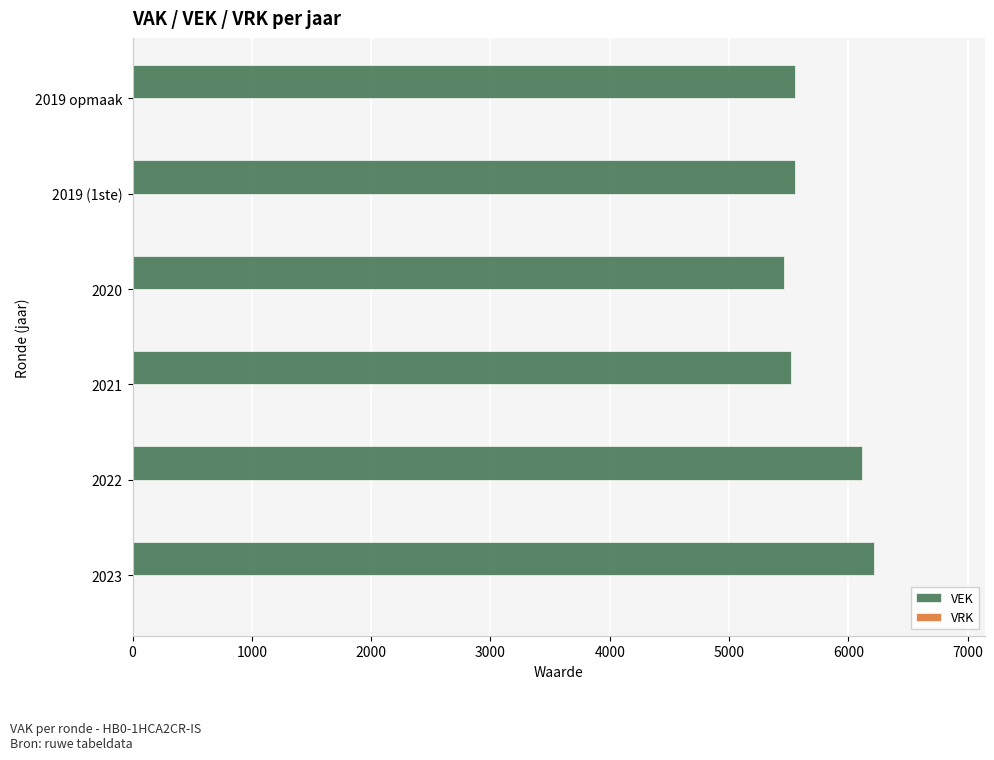

How many bars are there in total?

6